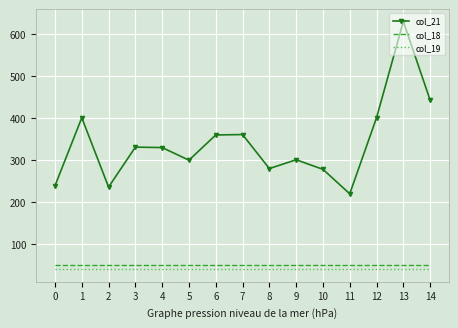

Which series has the largest range (max minus min)?

col_21